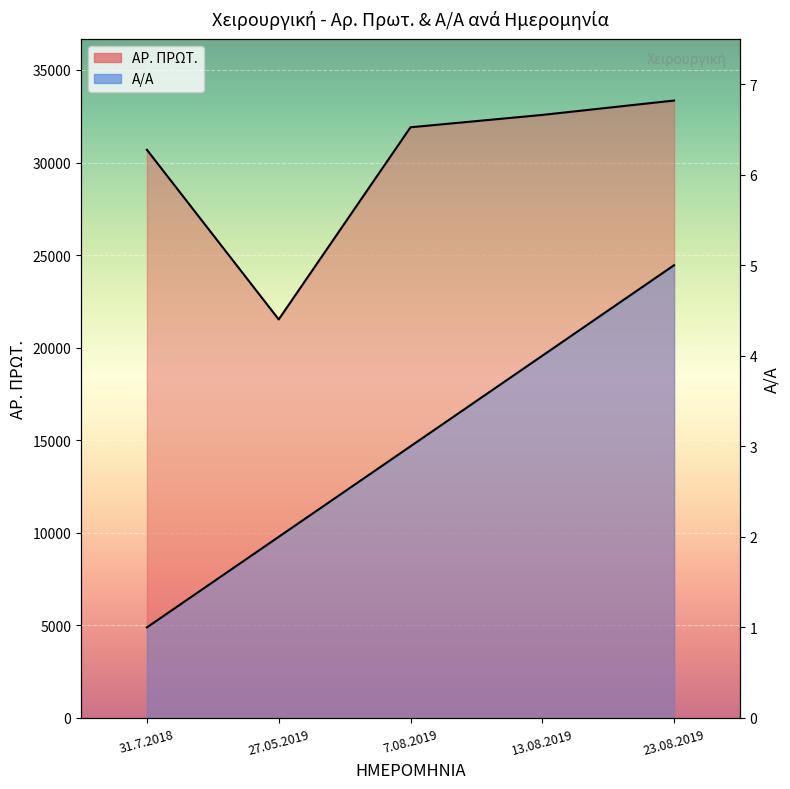

Where is Α/Α nearest to the value 3?

7.08.2019